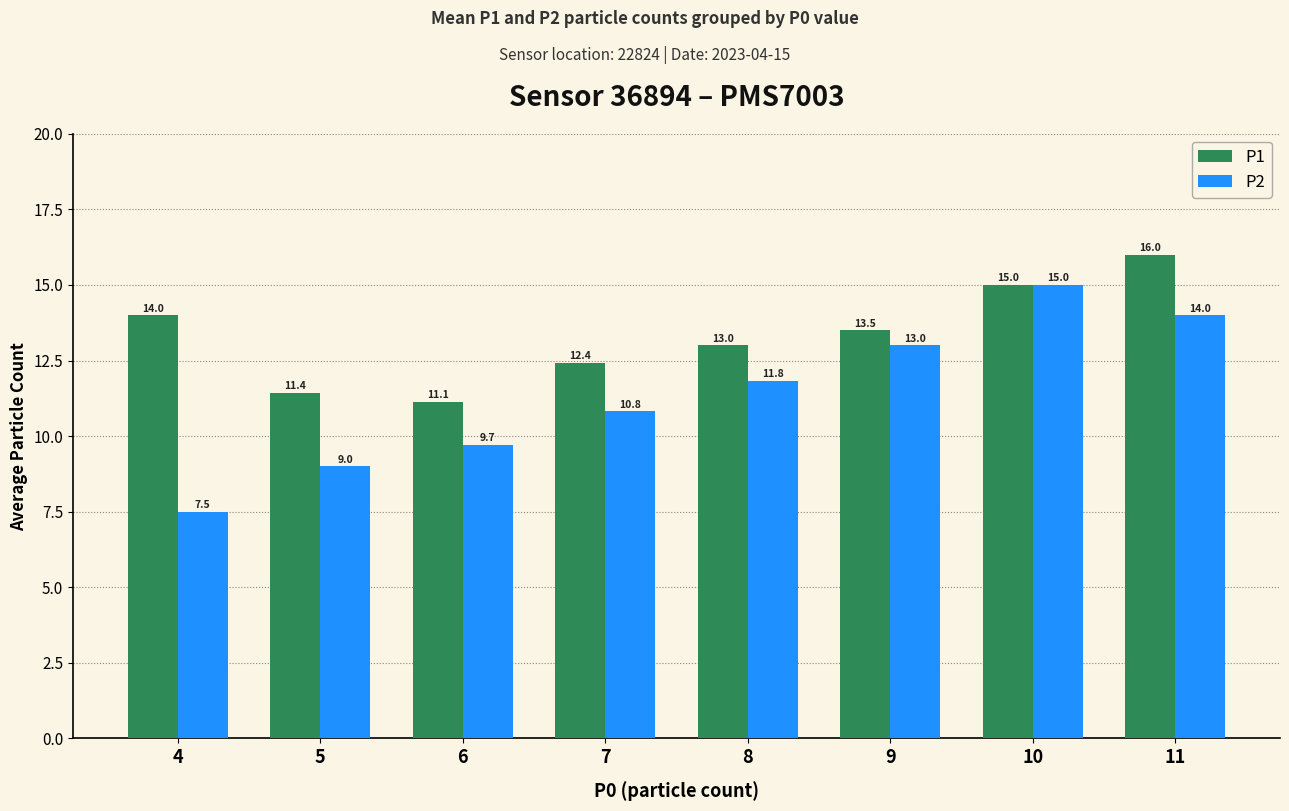

What is the difference between the P2 values at 8 and 5?

2.8